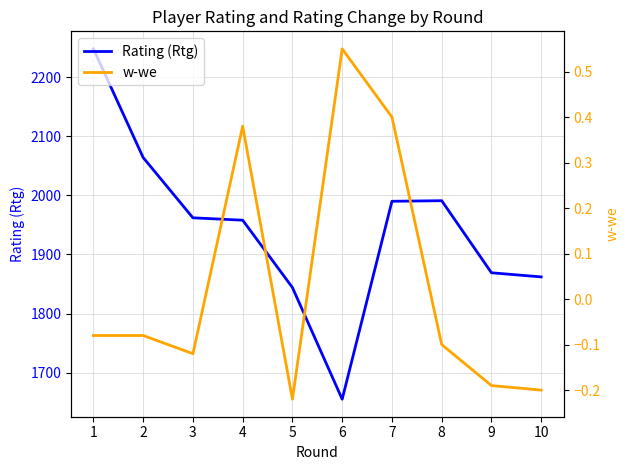

True or false: w-we and Rating (Rtg) cross at least once.

False